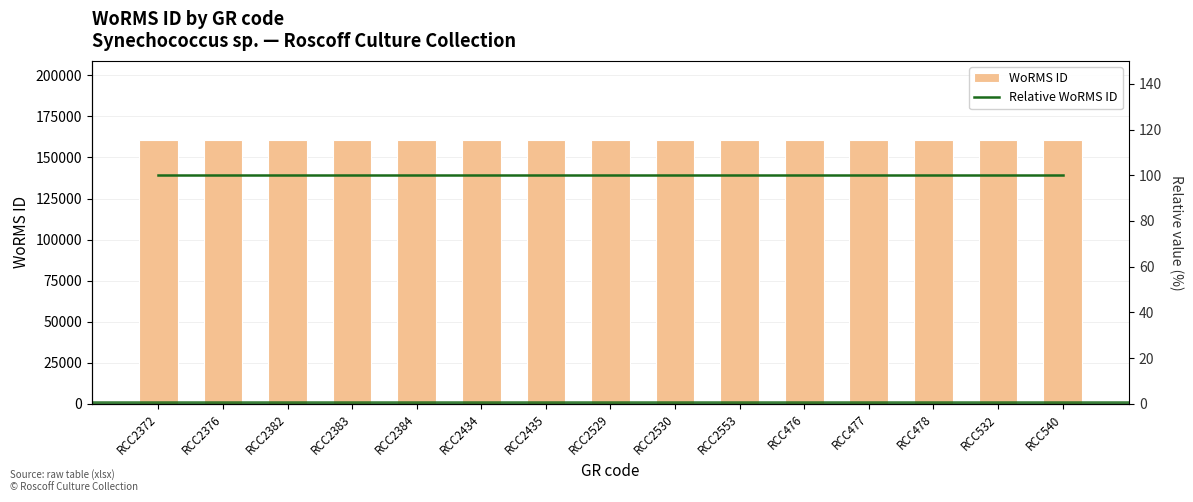

What is the label of the 10th bar from the right?

RCC2434